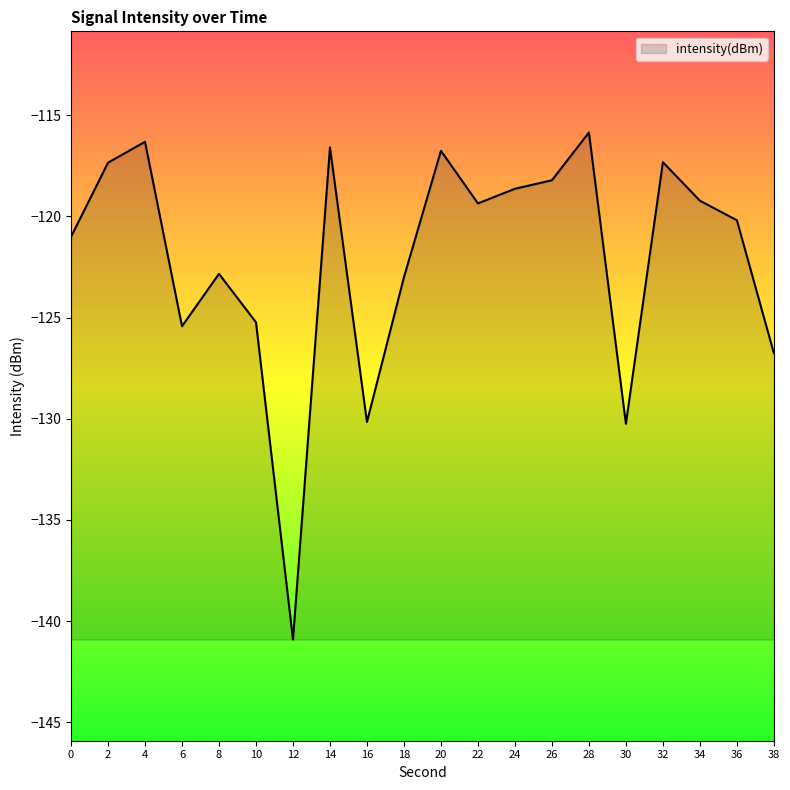

Which has a higher value, 32 or 16?

32